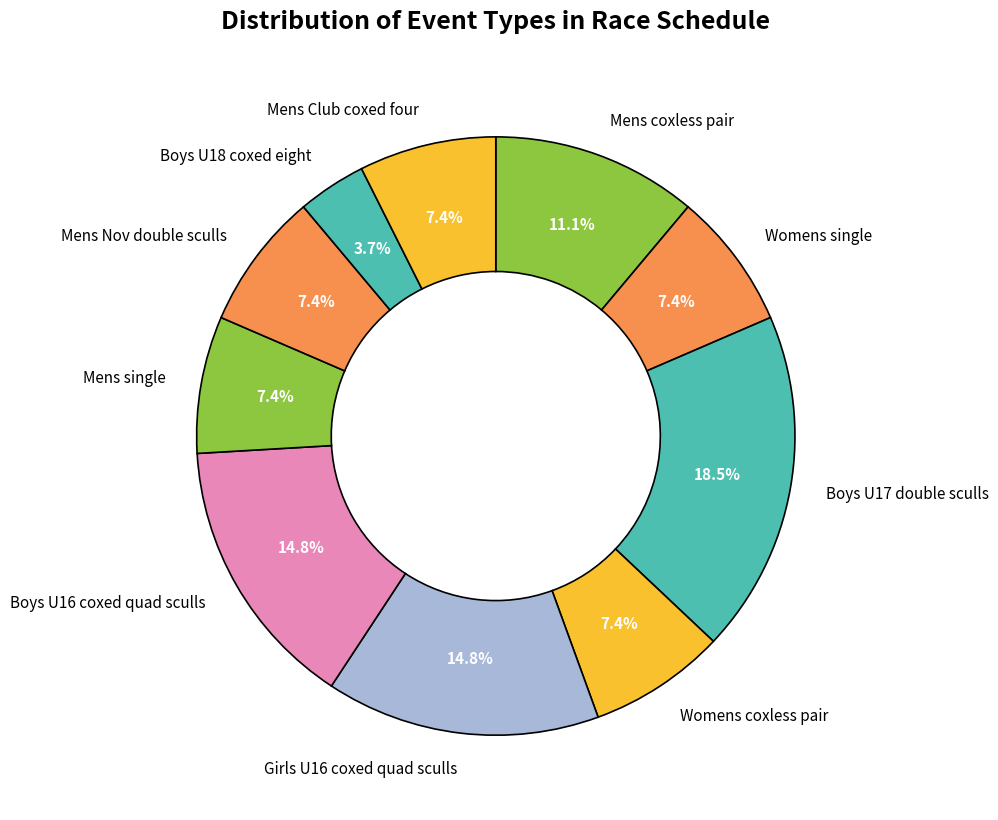

Between Boys U18 coxed eight and Womens single, which is larger?

Womens single